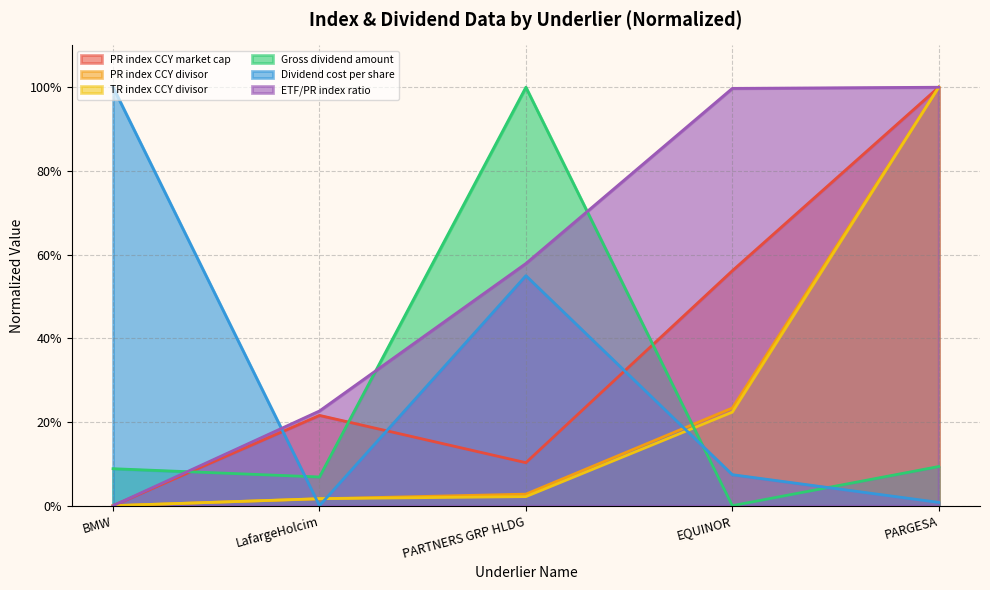

Reading left to right, transcribe all the data shown in this chart.

PR index CCY market cap: 0.0	0.2	0.1	0.6	1.0
PR index CCY divisor: 0.0	0.0	0.0	0.2	1.0
TR index CCY divisor: 0.0	0.0	0.0	0.2	1.0
Gross dividend amount: 0.1	0.1	1.0	0.0	0.1
Dividend cost per share: 1.0	0.0	0.5	0.1	0.0
ETF/PR index ratio: 0.0	0.2	0.6	1.0	1.0